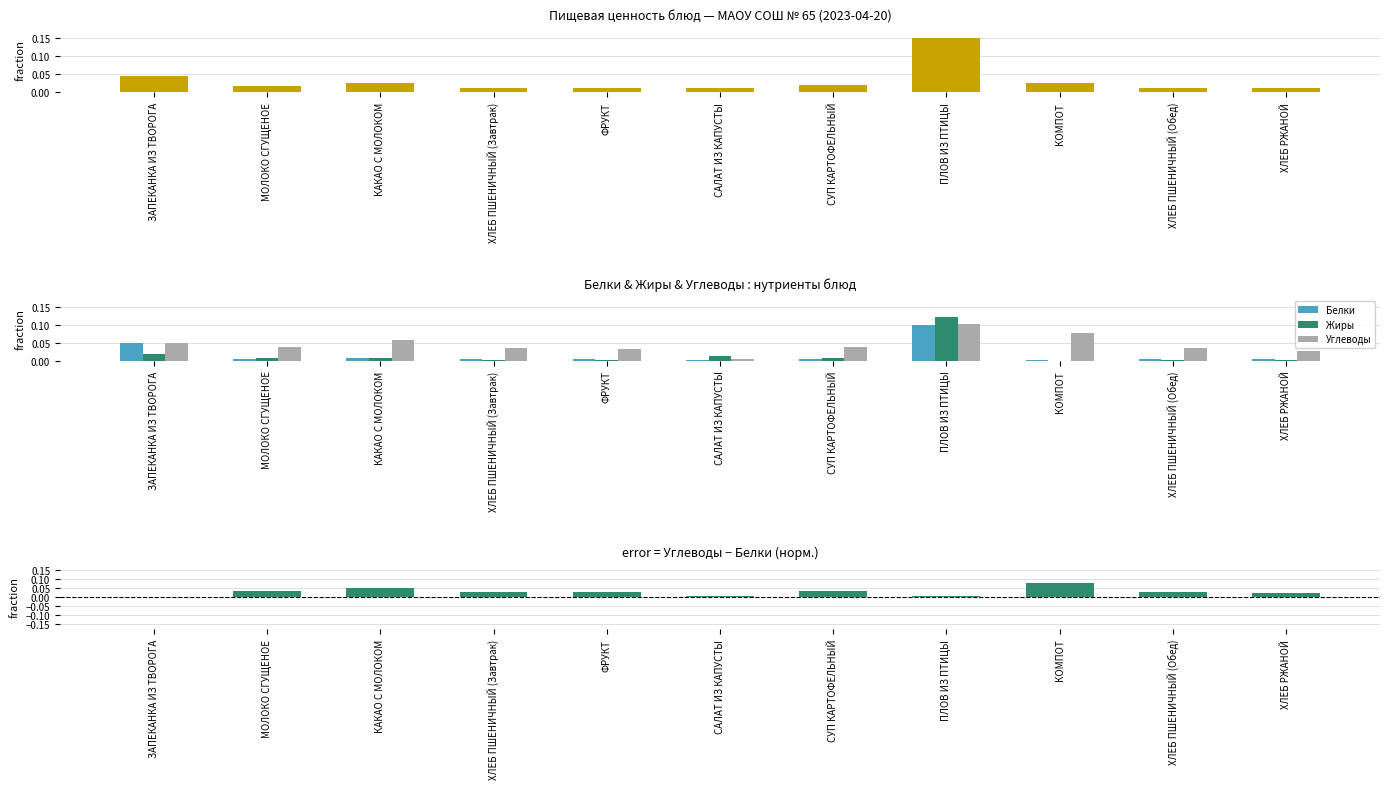

Reading left to right, what are all the values shown in this chart?

Калорийность: 0.0	0.0	0.0	0.0	0.0	0.0	0.0	0.1	0.0	0.0	0.0
Белки: 0.0	0.0	0.0	0.0	0.0	0.0	0.0	0.1	0.0	0.0	0.0
Жиры: 0.0	0.0	0.0	0.0	0.0	0.0	0.0	0.1	0.0	0.0	0.0
Углеводы: 0.0	0.0	0.1	0.0	0.0	0.0	0.0	0.1	0.1	0.0	0.0
Углеводы − Белки: -0.0	0.0	0.0	0.0	0.0	0.0	0.0	0.0	0.1	0.0	0.0